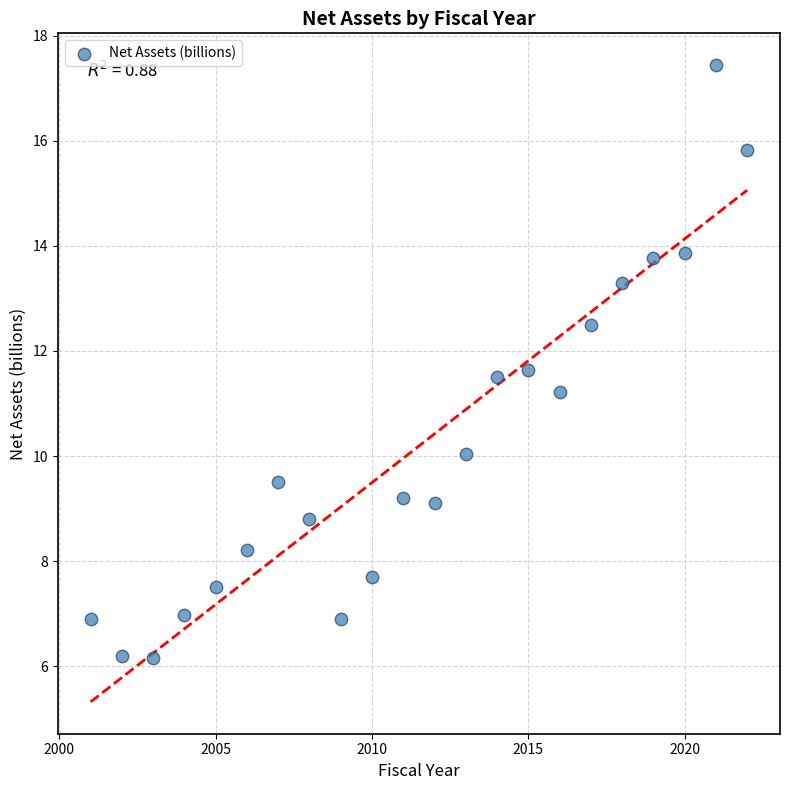

What Y value in the scatter plot is closest to 11?

11.2